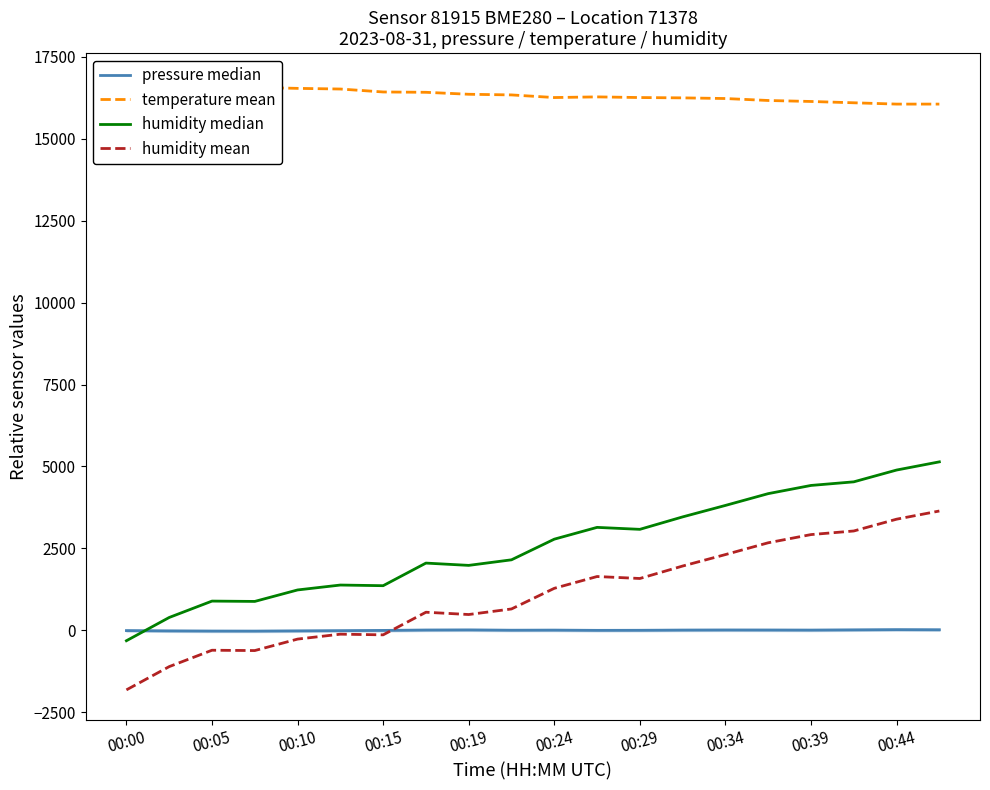

How many positive values does the humidity mean series have?

13